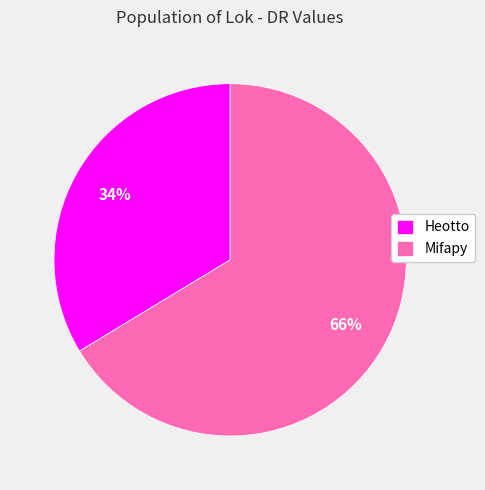

What percentage is the Heotto slice, to the nearest percent?

34%